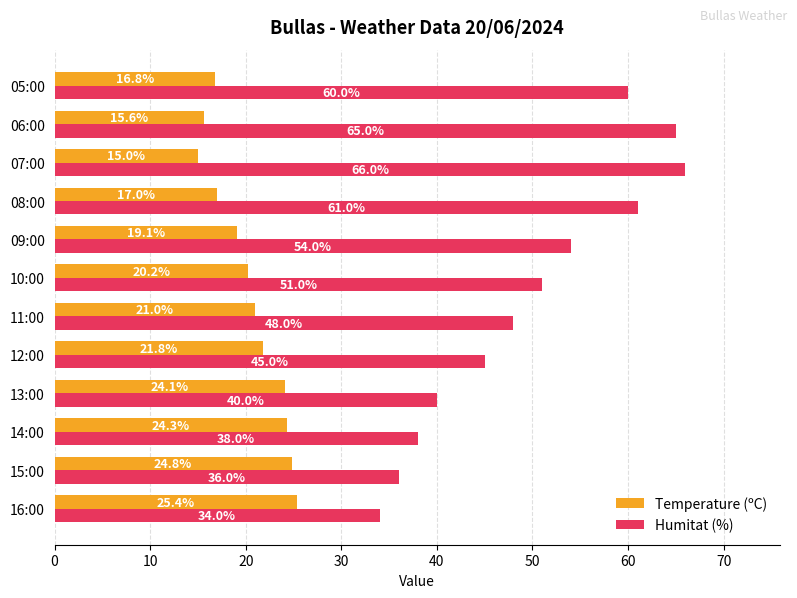

What is the minimum value for Humitat (%)?

34.0